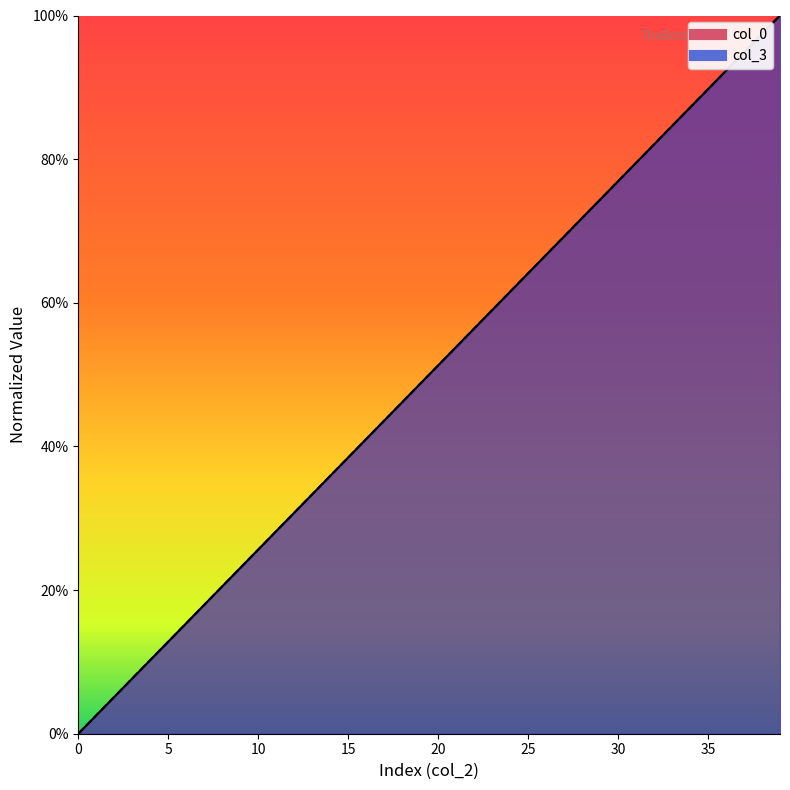

List the series in order of their overall mean, highest first.

col_0, col_3